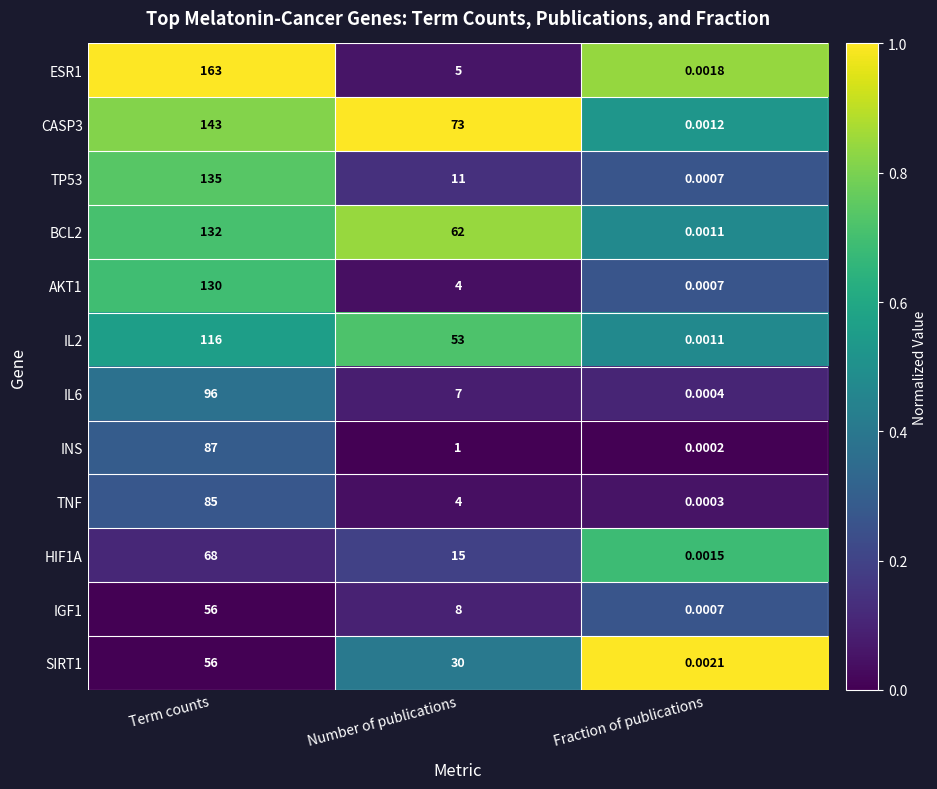

At which label is TNF closest to 42?

Number of publications